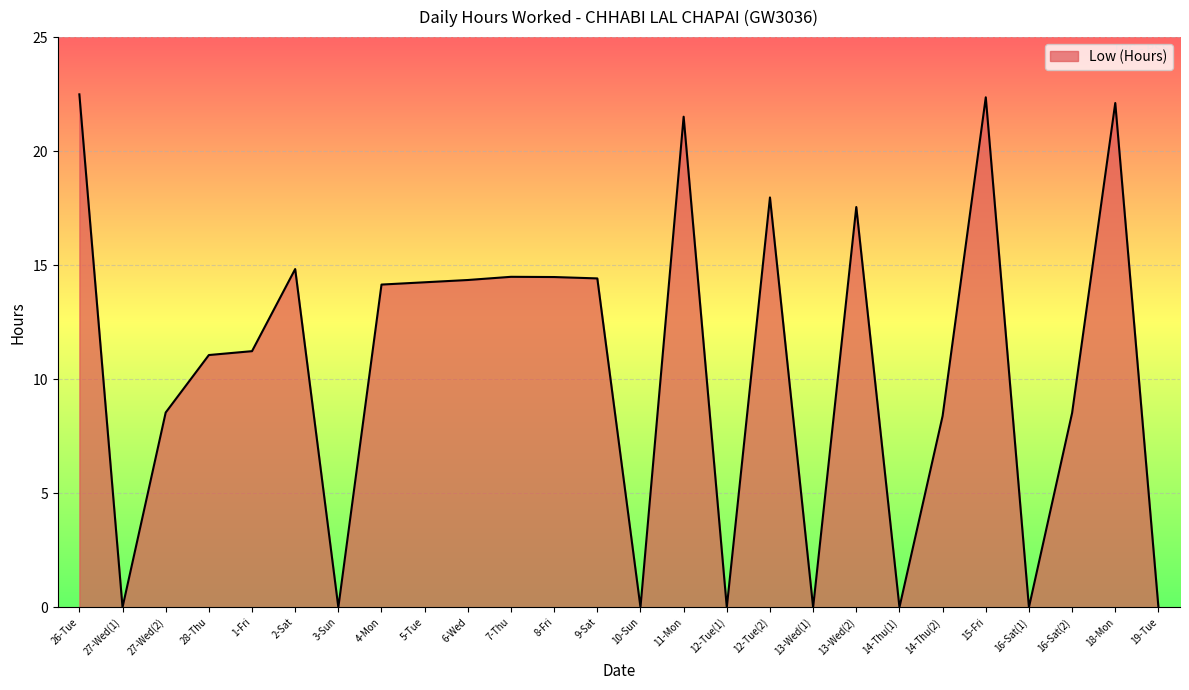

Where is the first local minimum?

27-Wed(1)